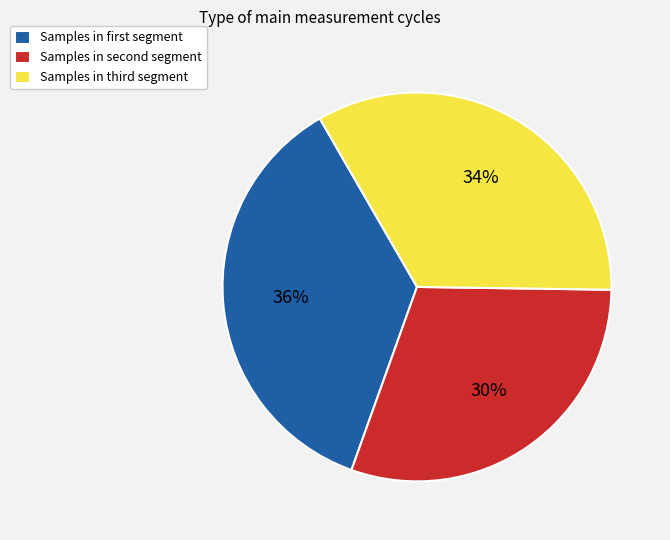

Is there any slice that represents more than half of the pie?

No